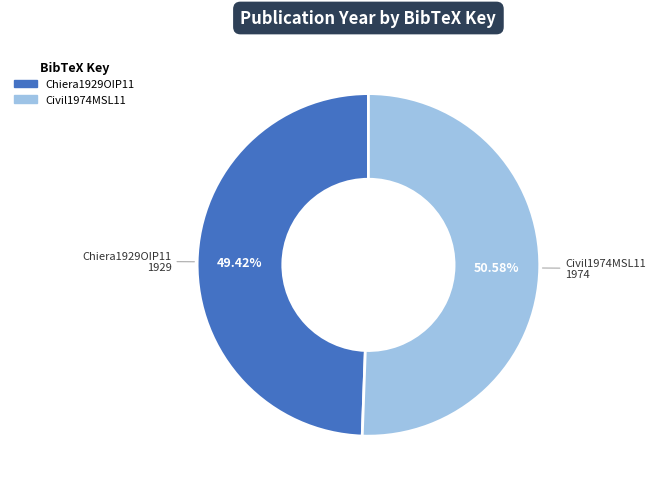

What is the smallest slice in the pie chart?

Chiera1929OIP11